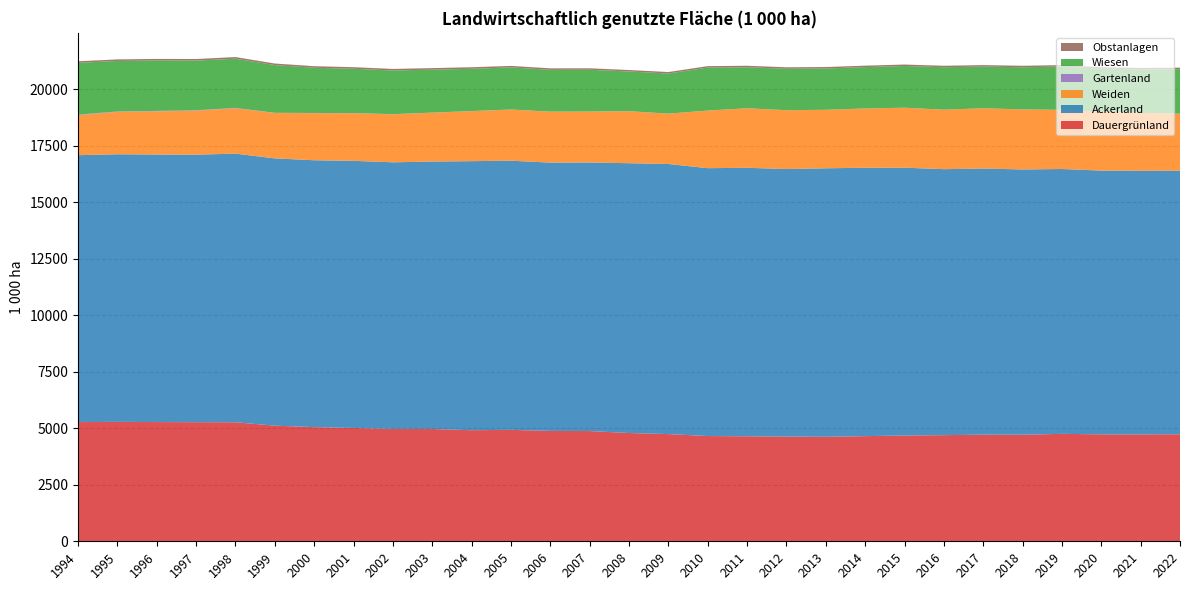

Reading right to left, list all the values displayed in this chart.

Dauergrünland: 2022=4733.4	2021=4729.7	2020=4730.3	2019=4751.4	2018=4713.4	2017=4715.0	2016=4694.5	2015=4677.1	2014=4650.7	2013=4621.0	2012=4630.8	2011=4644.0	2010=4655.0	2009=4741.4	2008=4789.0	2007=4874.7	2006=4882.0	2005=4929.0	2004=4913.0	2003=4968.0	2002=4970.0	2001=5013.0	2000=5048.0	1999=5114.0	1998=5265.0	1997=5268.0	1996=5273.0	1995=5282.0	1994=5271.0
Ackerland: 2022=11657.0	2021=11657.9	2020=11663.8	2019=11713.7	2018=11730.9	2017=11771.9	2016=11763.0	2015=11846.4	2014=11869.2	2013=11875.9	2012=11834.0	2011=11874.0	2010=11847.0	2009=11945.1	2008=11932.0	2007=11877.0	2006=11866.0	2005=11903.0	2004=11899.0	2003=11827.0	2002=11791.0	2001=11813.0	2000=11804.0	1999=11821.0	1998=11879.0	1997=11832.0	1996=11832.0	1995=11835.0	1994=11805.0
Weiden: 2022=2519.5	2021=2559.9	2020=2605.2	2019=2615.2	2018=2656.6	2017=2664.4	2016=2630.6	2015=2651.0	2014=2620.3	2013=2584.6	2012=2599.1	2011=2631.0	2010=2545.0	2009=2225.7	2008=2297.0	2007=2251.2	2006=2250.0	2005=2260.0	2004=2210.0	2003=2158.0	2002=2124.0	2001=2104.0	2000=2082.0	1999=2007.0	1998=2007.0	1997=1945.0	1996=1909.0	1995=1874.0	1994=1771.0
Gartenland: 2022=1.9	2021=1.8	2020=2.7	2019=1.4	2018=1.4	2017=1.4	2016=1.7	2015=2.4	2014=2.1	2013=2.9	2012=2.7	2011=3.0	2010=4.0	2009=3.3	2008=4.5	2007=4.6	2006=5.0	2005=5.0	2004=6.0	2003=7.0	2002=7.0	2001=8.0	2000=9.0	1999=9.0	1998=16.0	1997=18.0	1996=20.0	1995=19.0	1994=22.0
Wiesen: 2022=1973.1	2021=1922.3	2020=1900.2	2019=1915.3	2018=1863.1	2017=1843.3	2016=1876.8	2015=1844.0	2014=1829.6	2013=1826.8	2012=1832.9	2011=1813.0	2010=1899.0	2009=1772.8	2008=1756.0	2007=1846.1	2006=1848.0	2005=1862.0	2004=1870.0	2003=1898.0	2002=1931.0	2001=1961.0	2000=2000.0	1999=2110.0	1998=2177.0	1997=2196.0	1996=2230.0	1995=2233.0	1994=2292.0
Obstanlagen: 2022=62.5	2021=62.8	2020=63.5	2019=64.1	2018=64.2	2017=64.1	2016=64.1	2015=64.1	2014=63.8	2013=63.4	2012=64.3	2011=66.0	2010=65.0	2009=65.3	2008=65.0	2007=65.0	2006=66.0	2005=66.0	2004=68.0	2003=69.0	2002=68.0	2001=69.0	2000=69.0	1999=69.0	1998=72.0	1997=70.0	1996=70.0	1995=69.0	1994=69.0